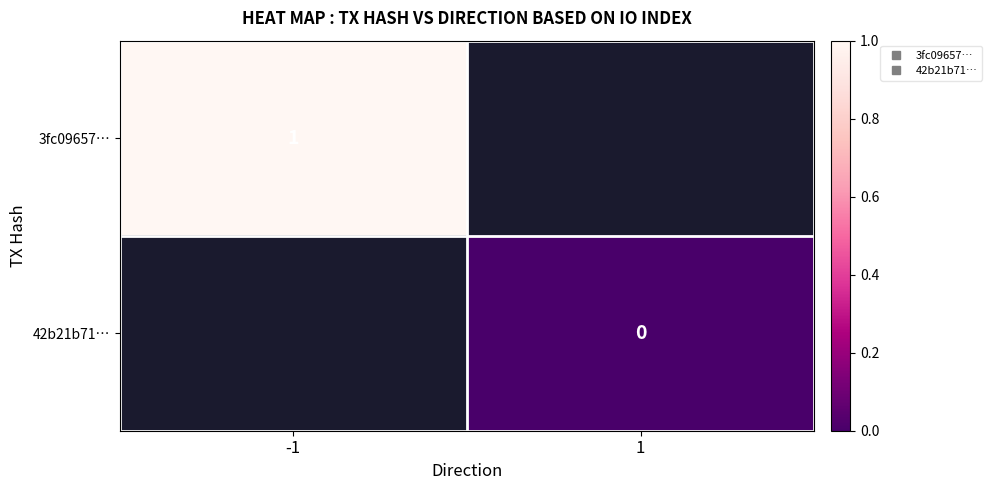

List the labels in order of 3fc09657… value, smallest first.

-1, 1